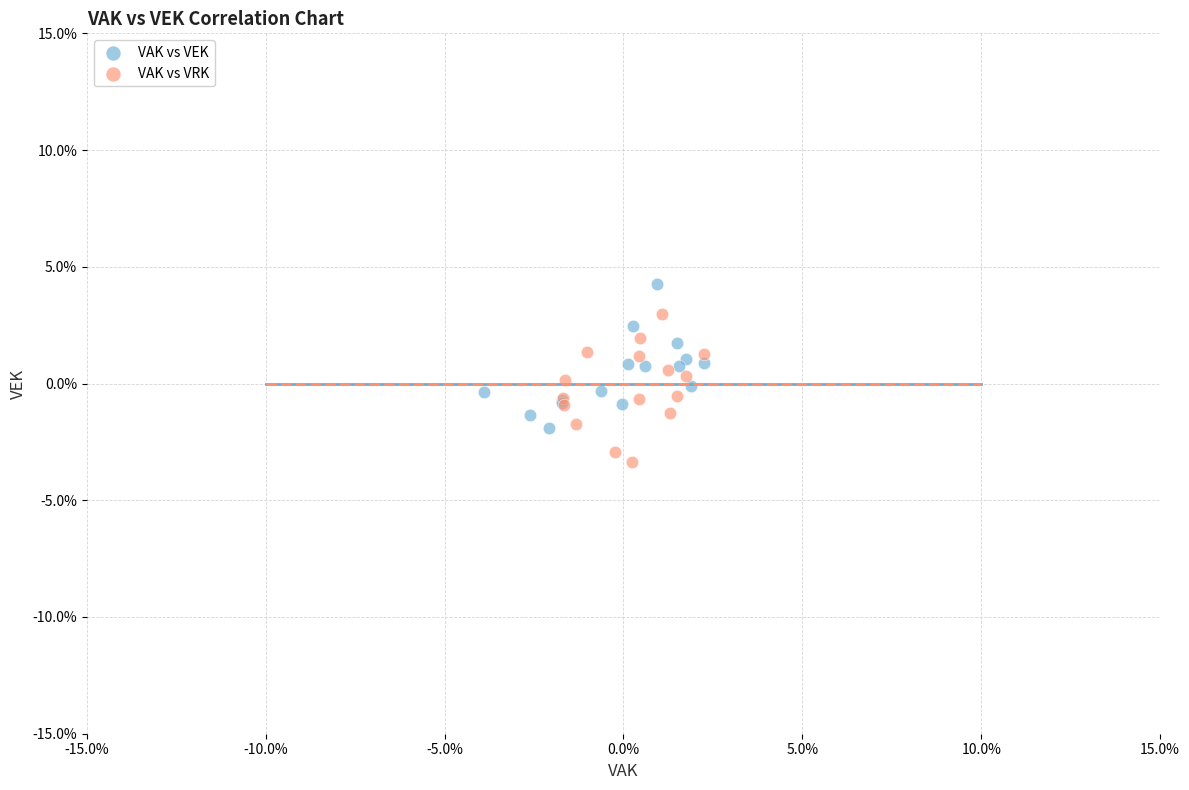

Which series contains the lowest Y value?

VAK vs VRK